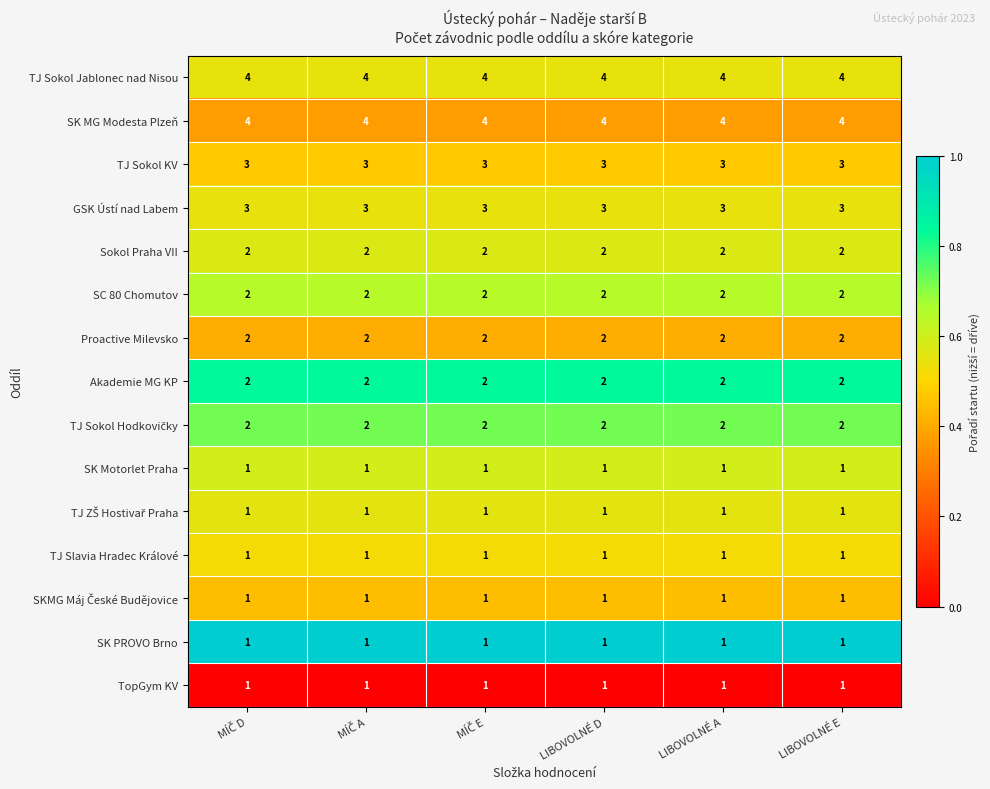

Is it true that Akademie MG KP equals 3 at LIBOVOLNÉ D?

False